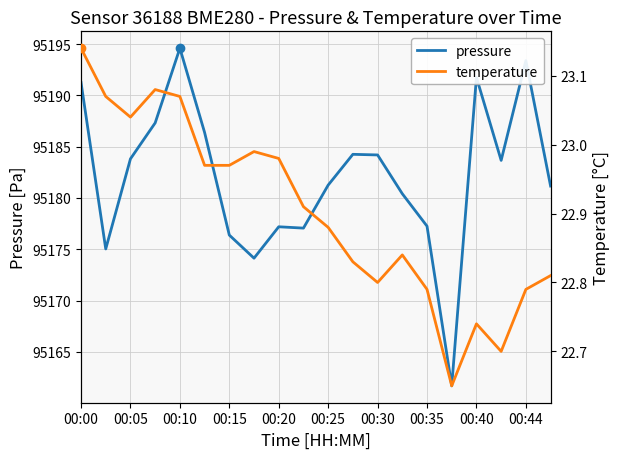

True or false: pressure has a value of 25109.3 at 00:35.

False